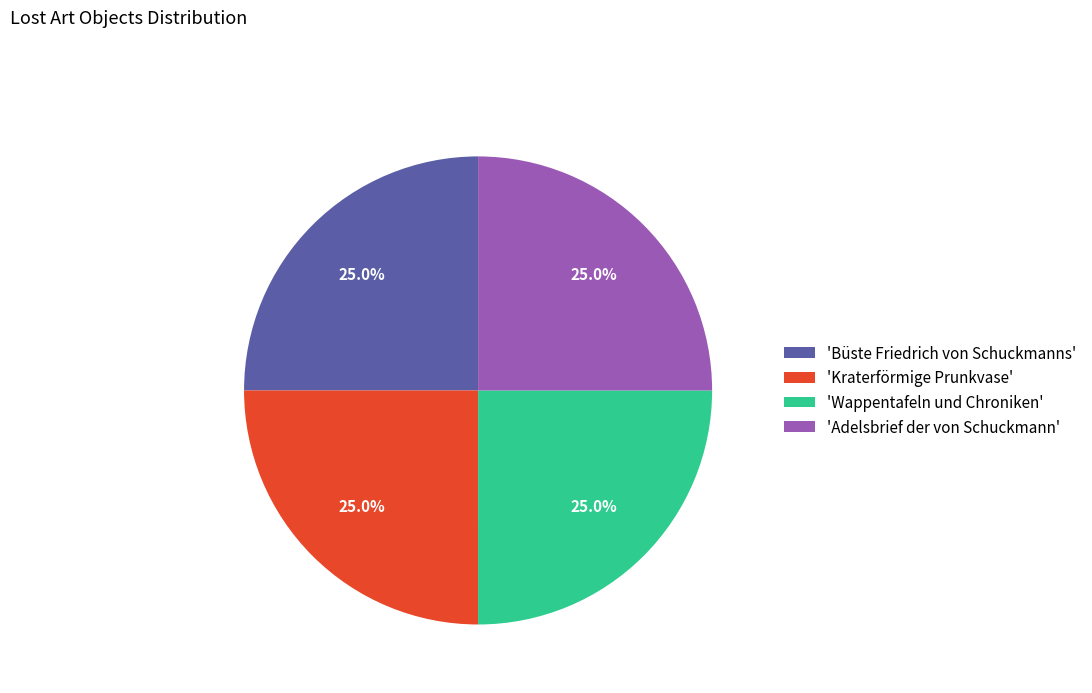

How many segments does this pie chart have?

4